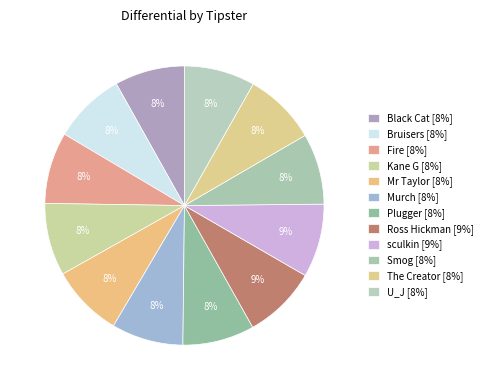

How many segments does this pie chart have?

12